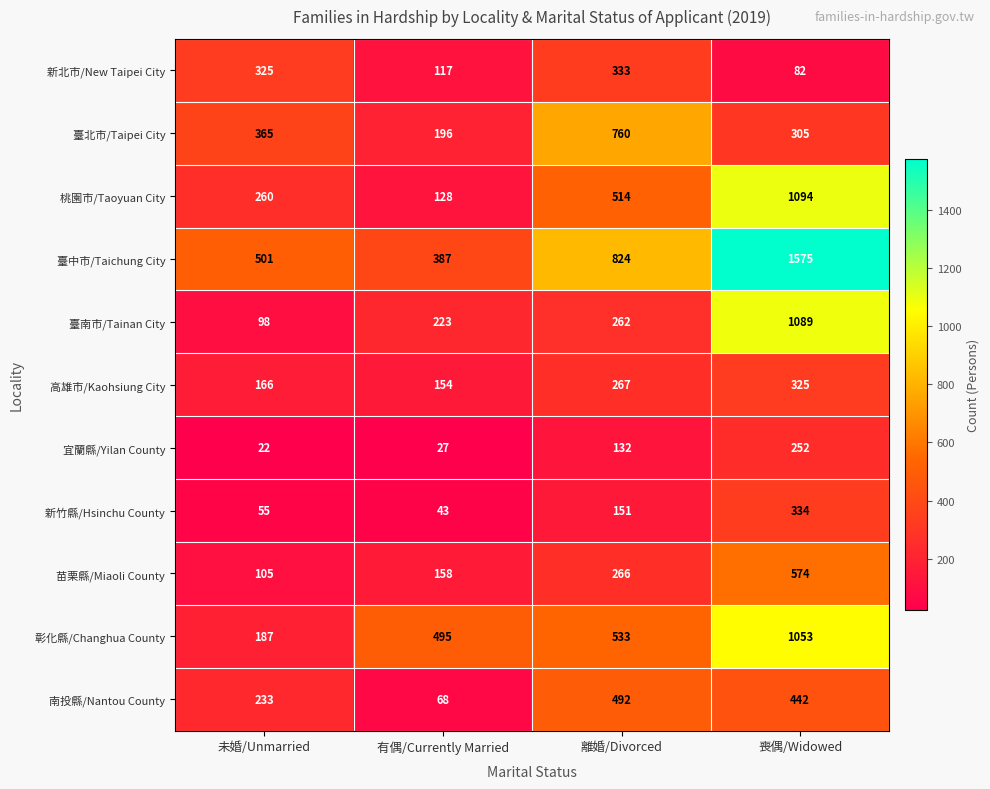

What is the difference between the 臺北市/Taipei City values at 喪偶/Widowed and 有偶/Currently Married?

109